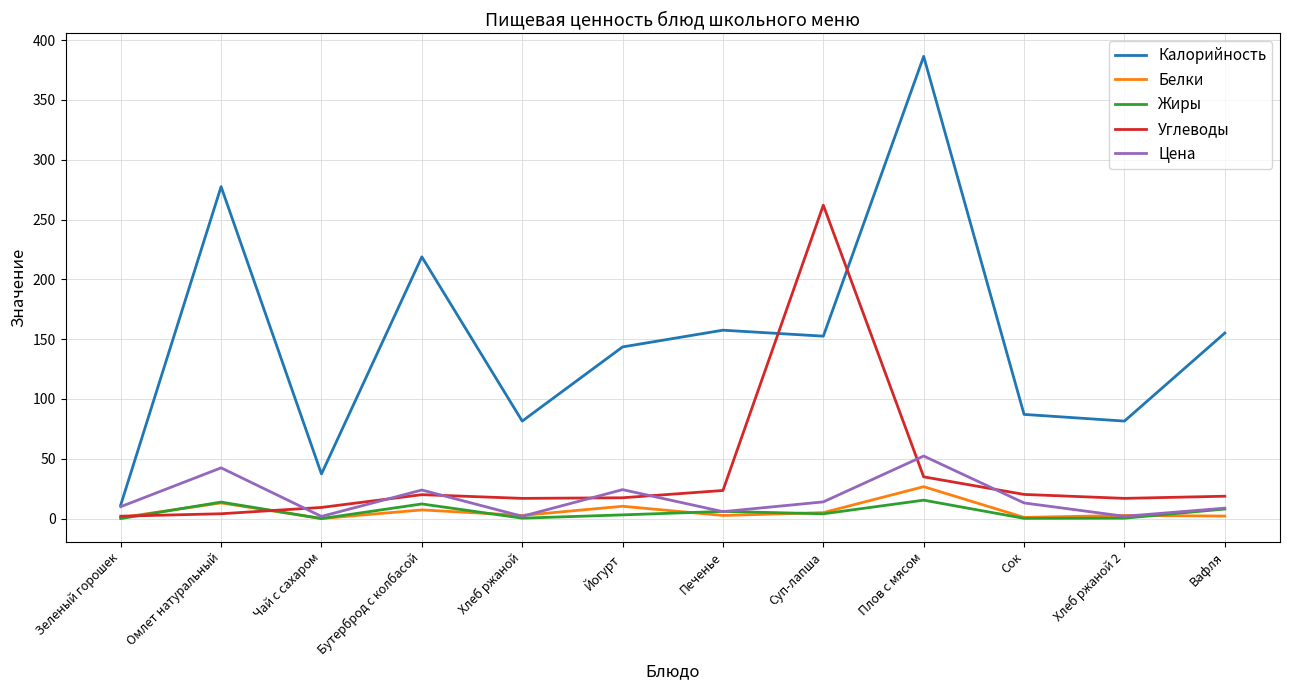

What is the greatest value displayed?

386.4